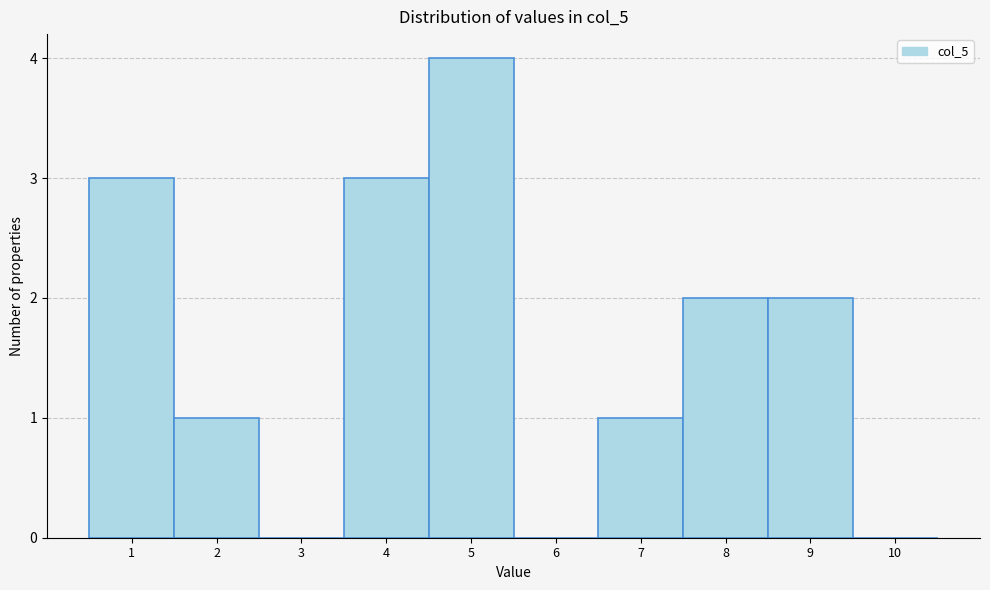

Reading left to right, list all the values displayed in this chart.

1=3	2=1	3=0	4=3	5=4	6=0	7=1	8=2	9=2	10=0